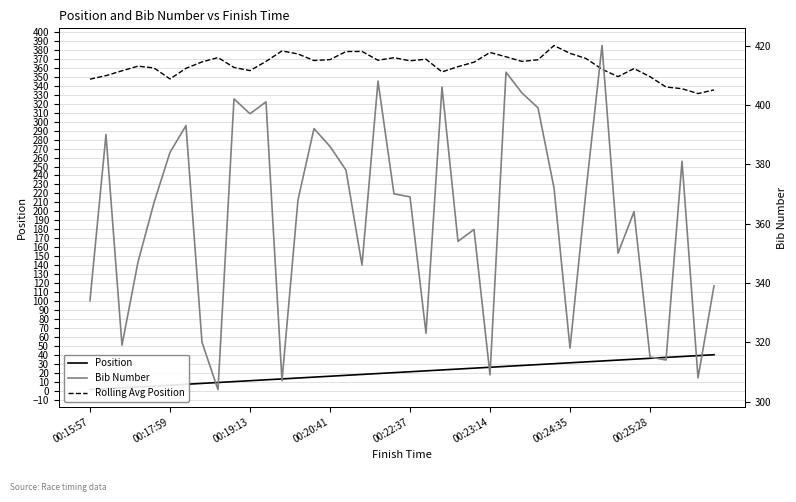

What is the lowest value of the Rolling Avg Position series?

331.4